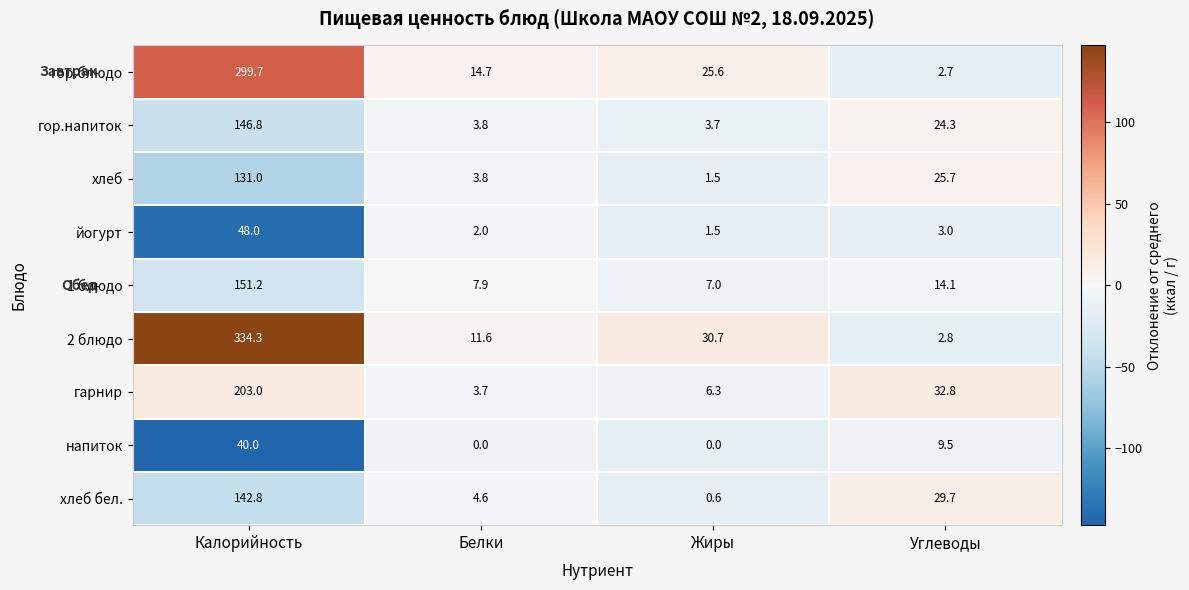

What is the total value across all series at Углеводы?

144.6